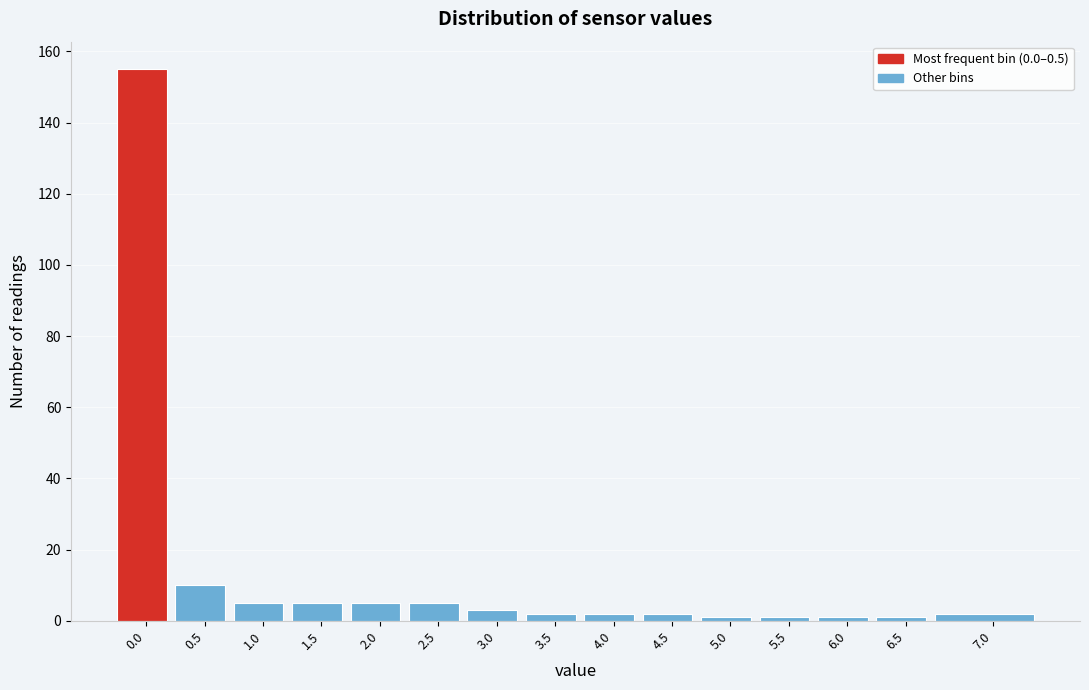

Reading left to right, extract all data points from this chart.

0.0=155	0.5=10	1.0=5	1.5=5	2.0=5	2.5=5	3.0=3	3.5=2	4.0=2	4.5=2	5.0=1	5.5=1	6.0=1	6.5=1	7.0=2